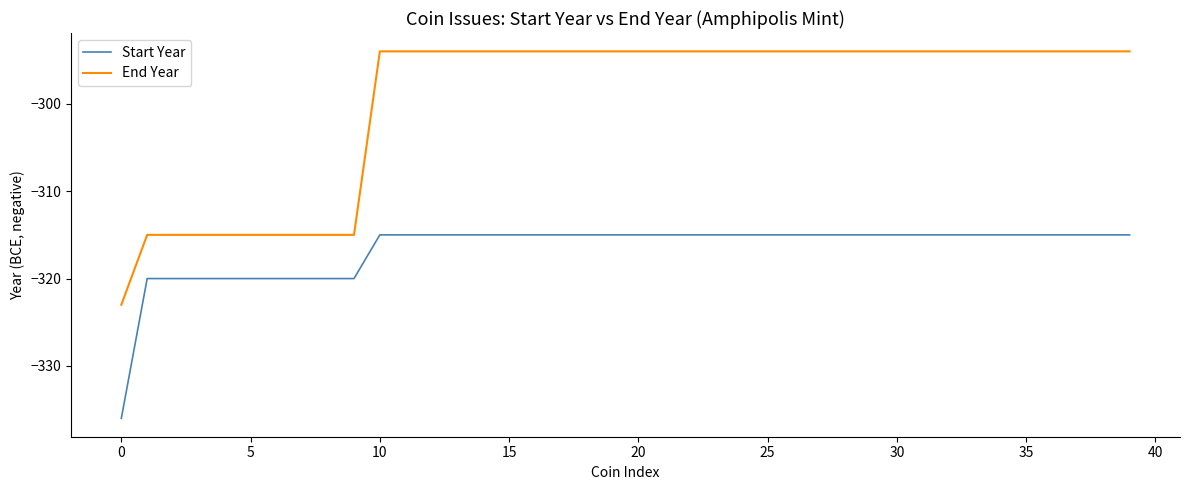

What is the difference between the maximum and minimum values in the End Year series?

29